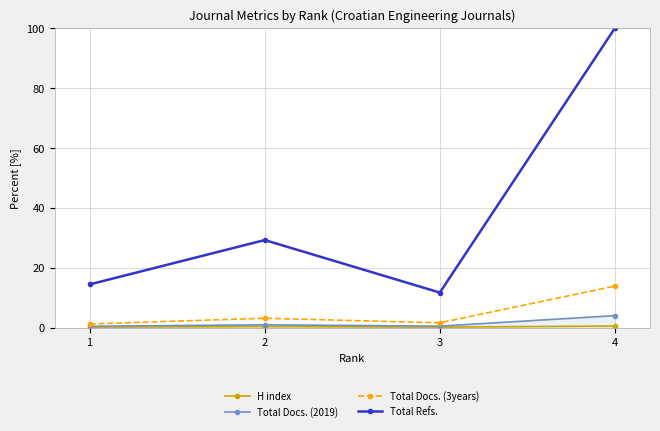

In Total Docs. (2019), how many points are lower than both neighbors (excluding endpoints)?

1